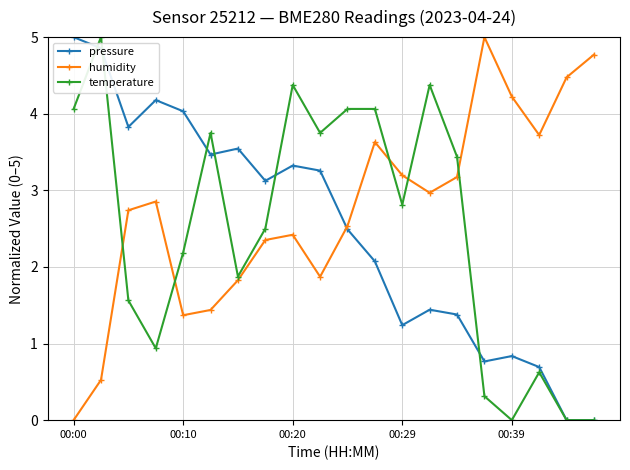

What is the average value of the humidity series?

2.8